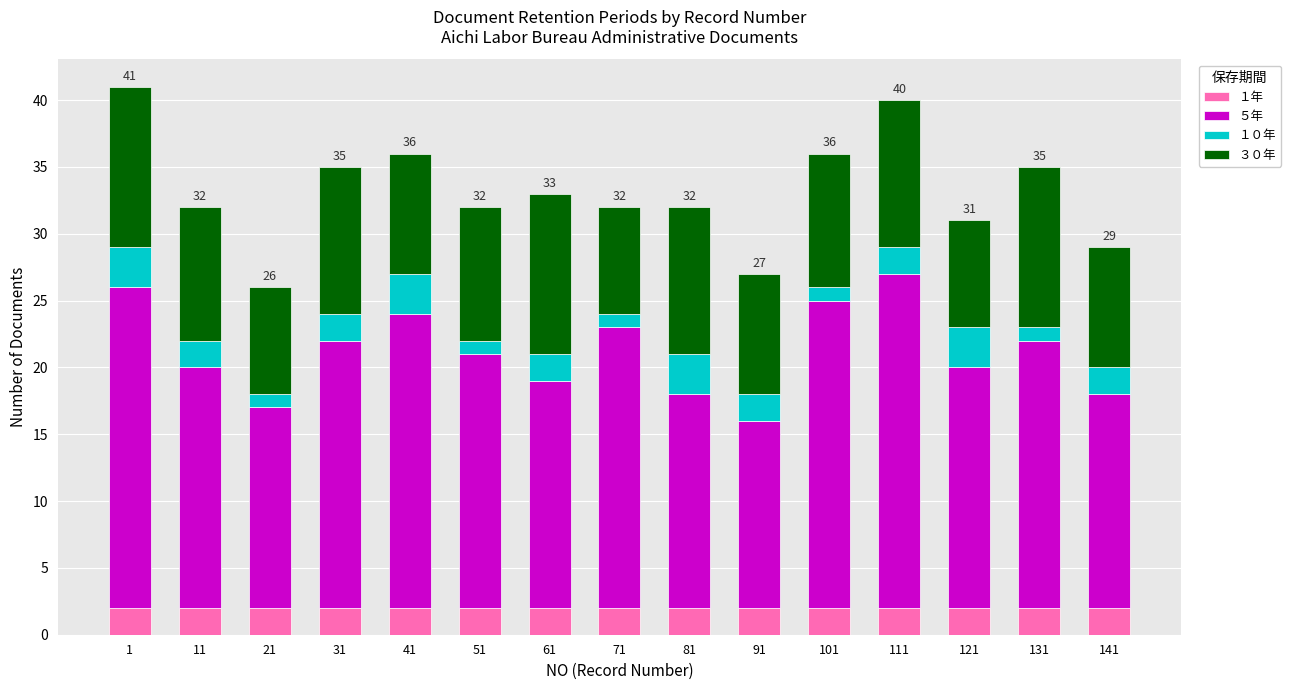

What is the average value of the １年 series?

2